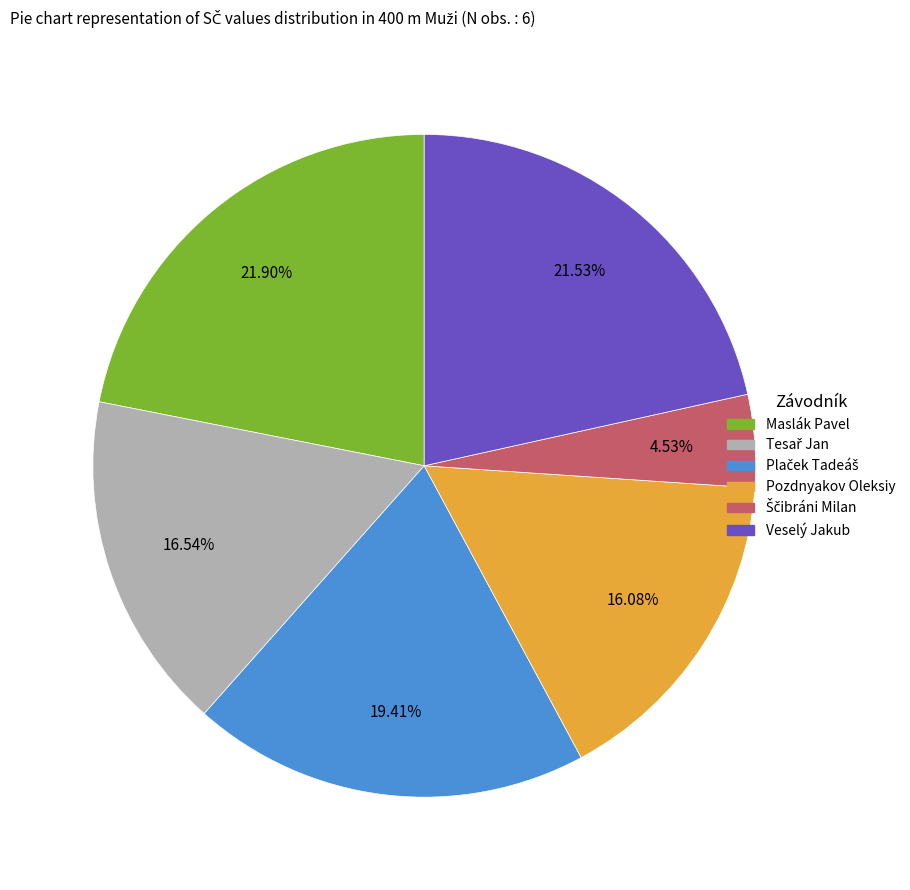

Do Pozdnyakov Oleksiy and Veselý Jakub together represent more than half of the pie?

No